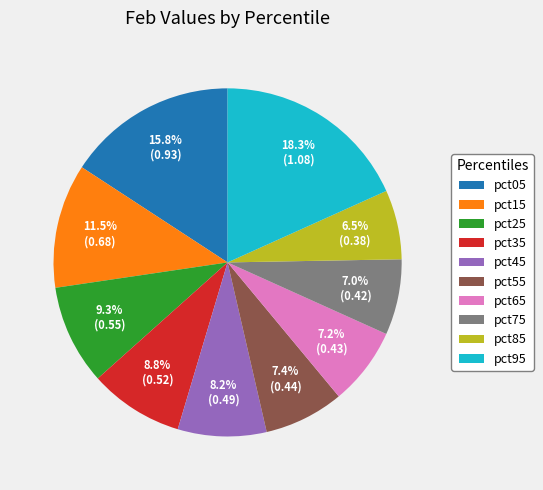

Between pct85 and pct45, which is larger?

pct45